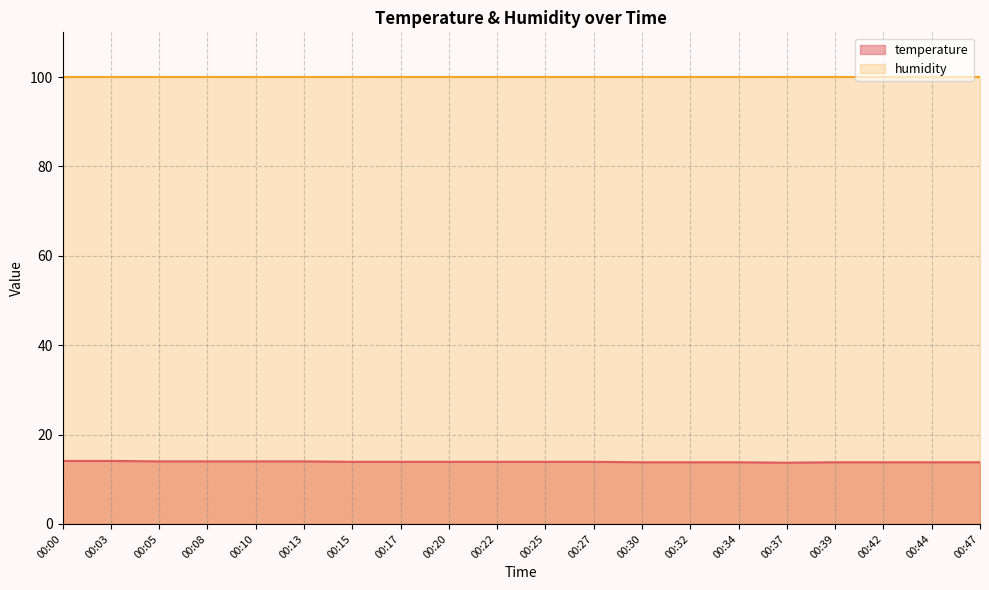

What is the average value?

13.9